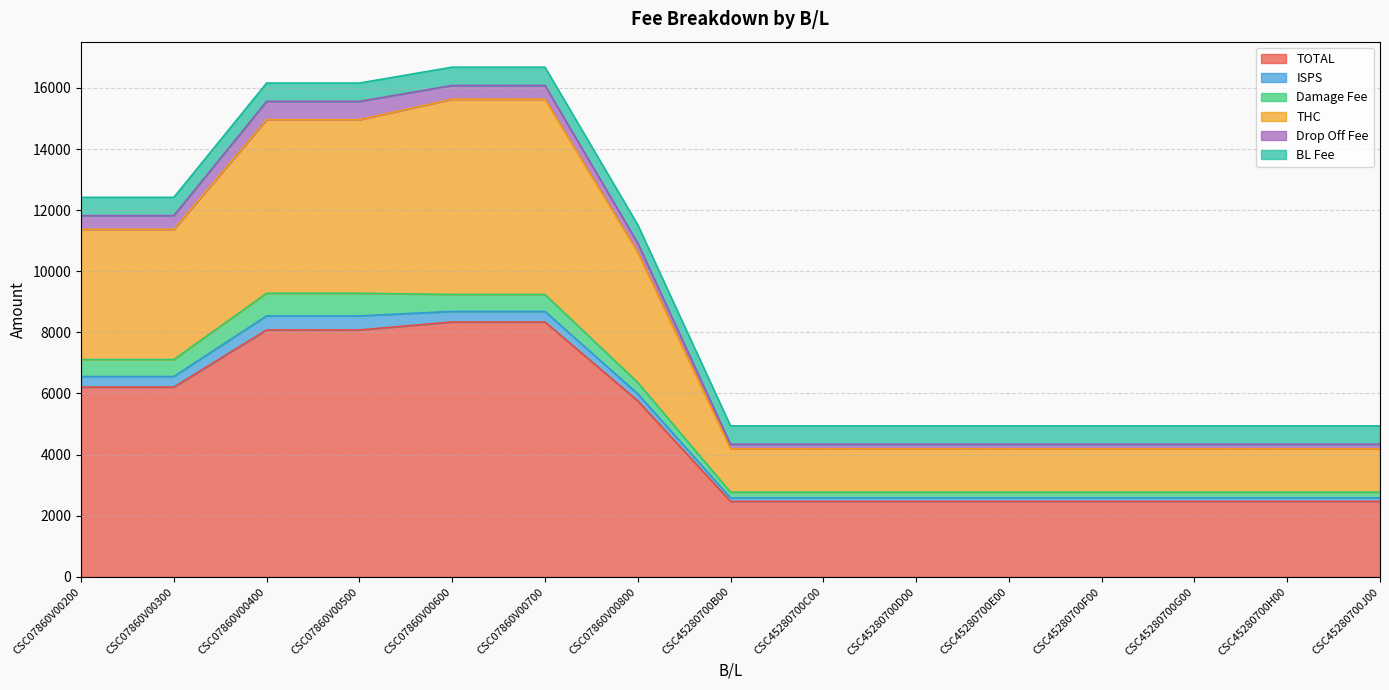

True or false: BL Fee and TOTAL cross at least once.

False